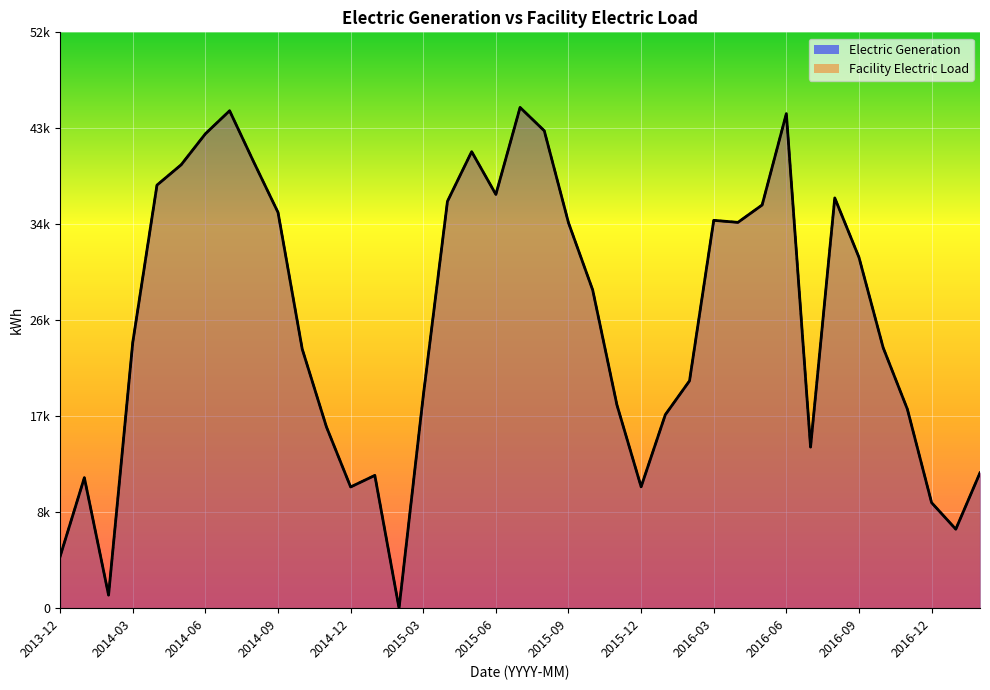

How many values in the Facility Electric Load series are below 24162?

19